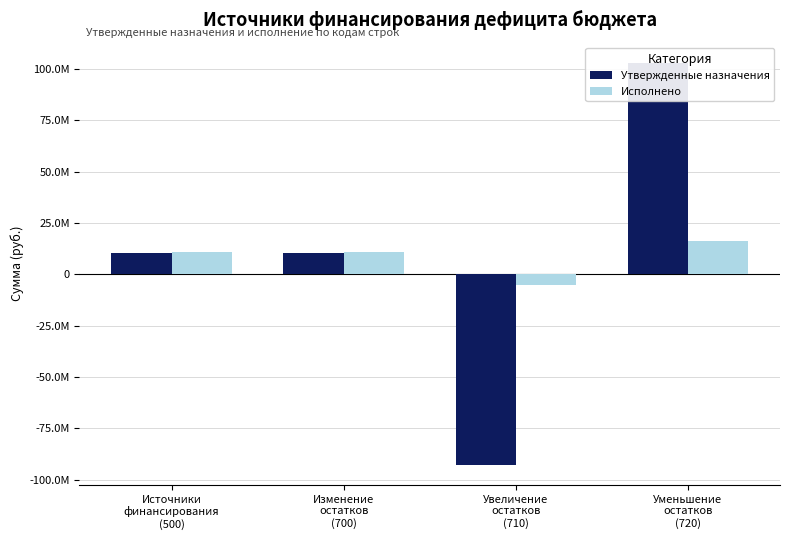

At which label is Утвержденные назначения closest to 5168608?

Источники
финансирования
(500)